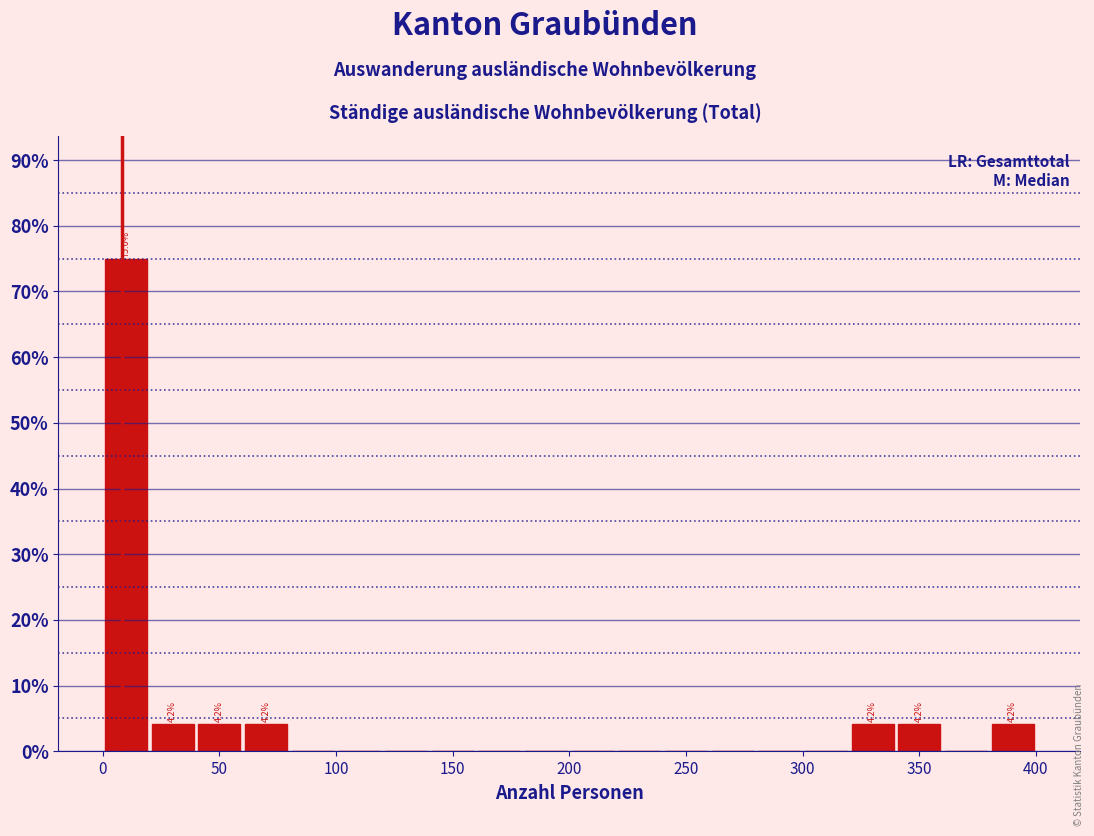

Which range on the x-axis has the tallest bar?

0 to 20